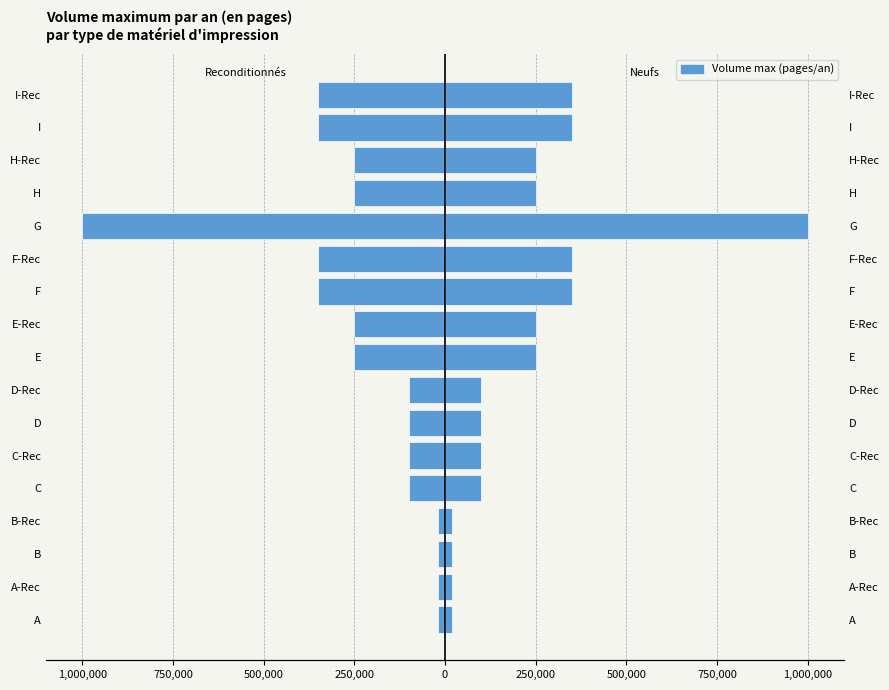

What is the average value?

-228235